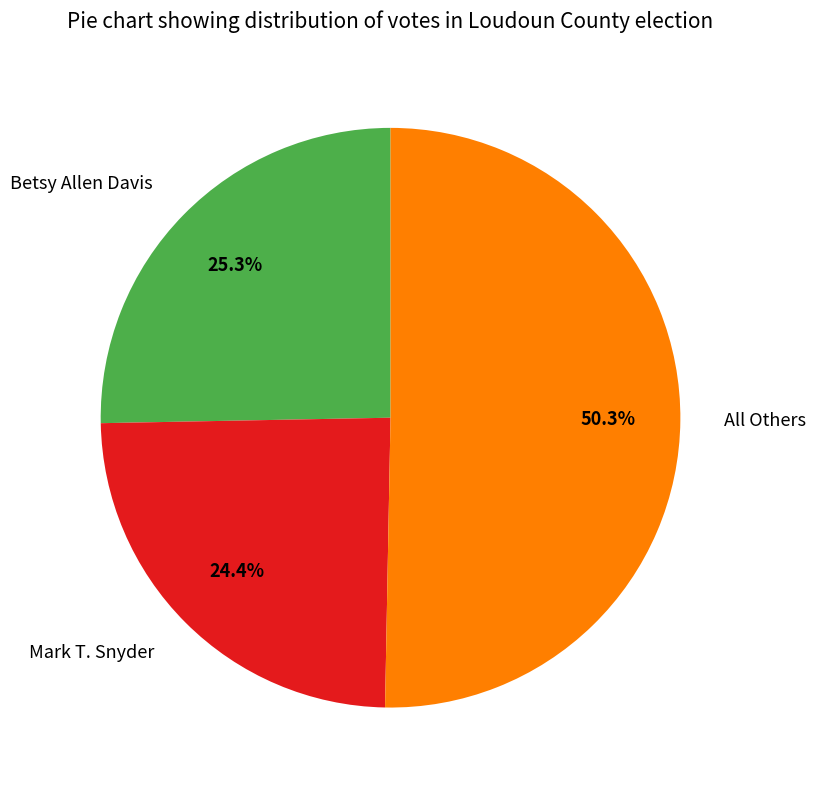

To the nearest percent, what portion does Mark T. Snyder represent?

24%